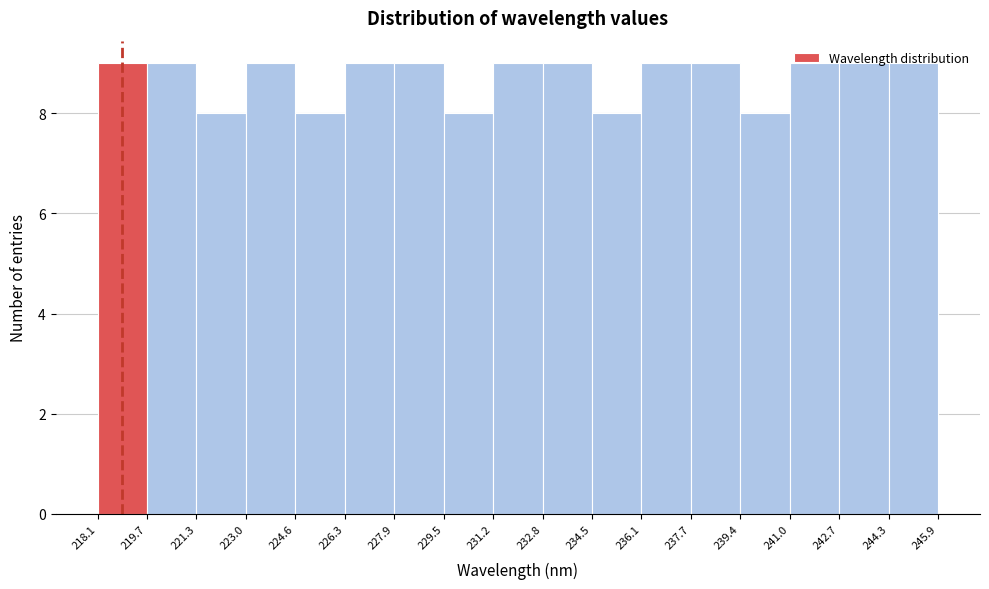

Reading left to right, list every bar in this chart as the range it spans on the x-axis followed by its height. The values are not printed on the chart, so give them approximately, as read against the axis.

218.1 to 219.7: 9
219.7 to 221.3: 9
221.3 to 223.0: 8
223.0 to 224.6: 9
224.6 to 226.3: 8
226.3 to 227.9: 9
227.9 to 229.5: 9
229.5 to 231.2: 8
231.2 to 232.8: 9
232.8 to 234.5: 9
234.5 to 236.1: 8
236.1 to 237.7: 9
237.7 to 239.4: 9
239.4 to 241.0: 8
241.0 to 242.7: 9
242.7 to 244.3: 9
244.3 to 245.9: 9